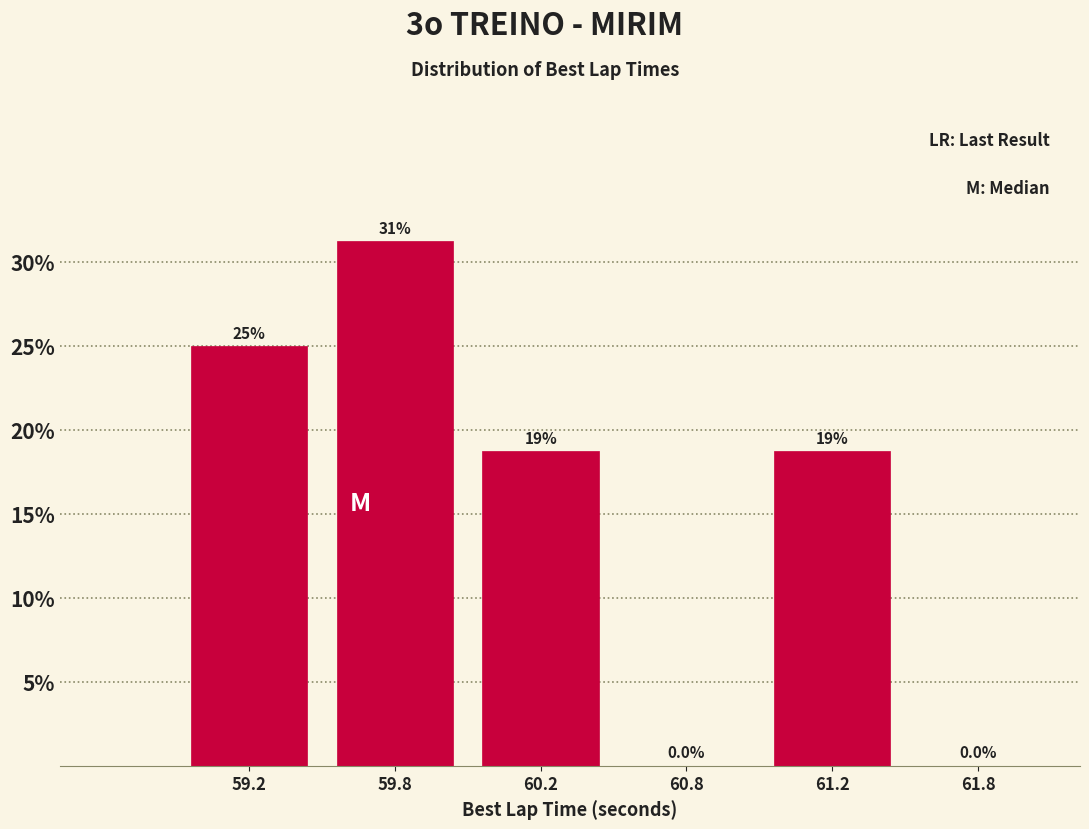

How many values are between 0 and 25?

5